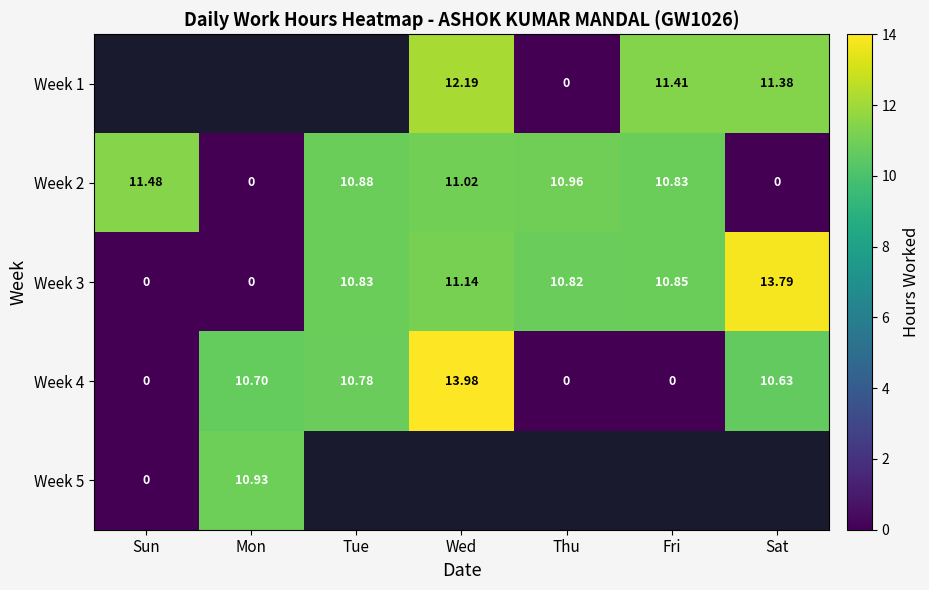

Where does the Week 3 series first go above 10?

Tue